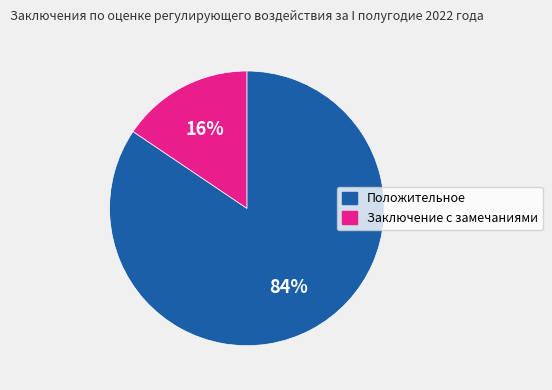

Is the sum of Заключение с замечаниями and Положительное greater than half?

Yes